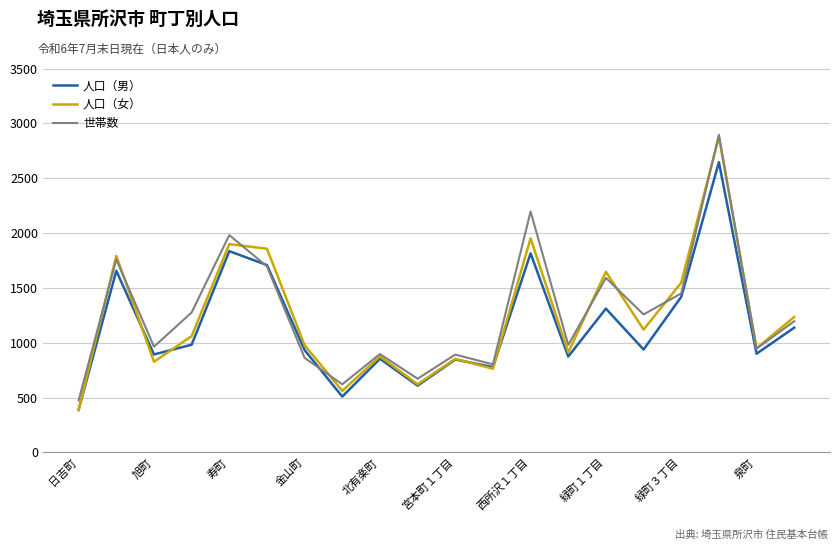

What is the lowest value of the 人口（男） series?

389